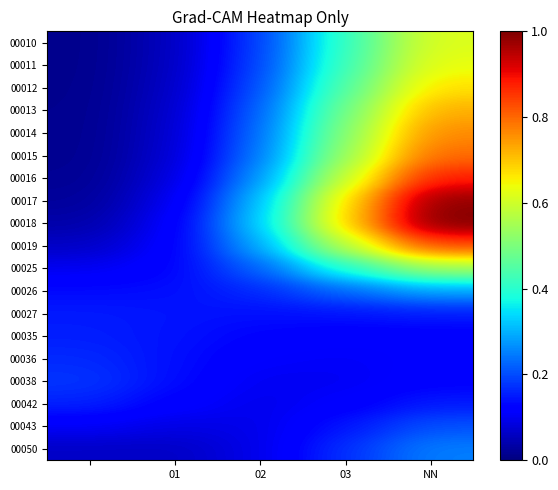

Reading left to right, what are all the values shown in this chart?

00010: 0.0	0.1	0.2	0.4	0.6
00011: 0.0	0.1	0.2	0.4	0.6
00012: 0.0	0.1	0.2	0.5	0.7
00013: 0.0	0.1	0.2	0.5	0.7
00014: 0.0	0.1	0.2	0.5	0.8
00015: 0.0	0.1	0.2	0.5	0.8
00016: 0.0	0.1	0.3	0.6	0.9
00017: 0.0	0.1	0.3	0.7	1.0
00018: 0.0	0.1	0.3	0.7	1.0
00019: 0.1	0.1	0.3	0.6	0.8
00025: 0.1	0.1	0.2	0.4	0.5
00026: 0.1	0.1	0.2	0.2	0.3
00027: 0.2	0.1	0.1	0.1	0.2
00035: 0.2	0.1	0.1	0.1	0.1
00036: 0.2	0.1	0.1	0.1	0.1
00038: 0.2	0.1	0.1	0.1	0.1
00042: 0.2	0.1	0.1	0.1	0.2
00043: 0.1	0.1	0.1	0.1	0.2
00050: 0.1	0.1	0.1	0.2	0.2